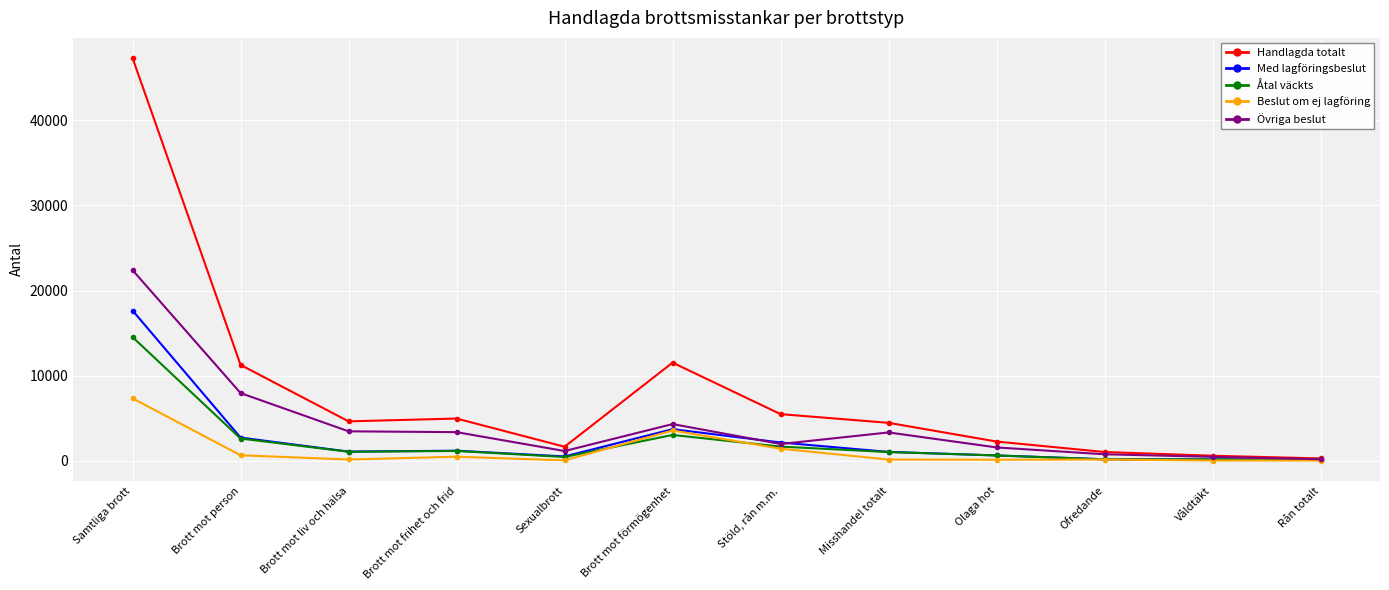

Which series changed the most between Samtliga brott and Brott mot frihet och frid?

Handlagda totalt